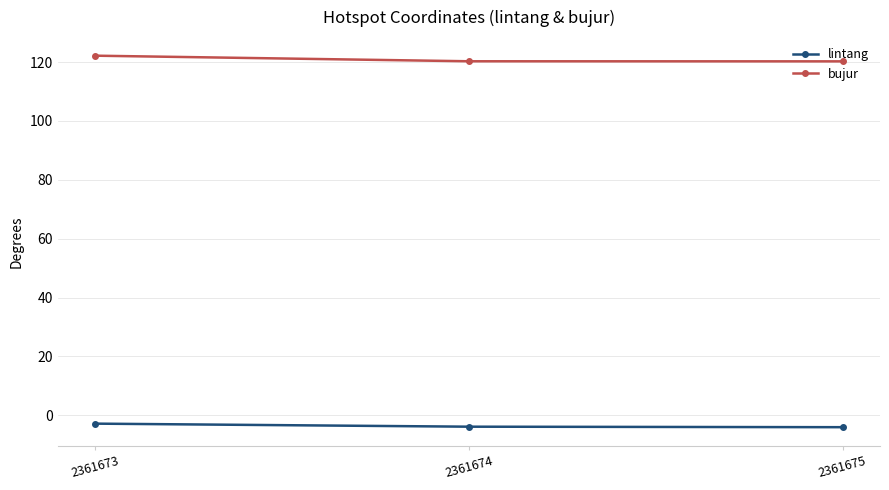

What is the greatest value displayed?

122.2